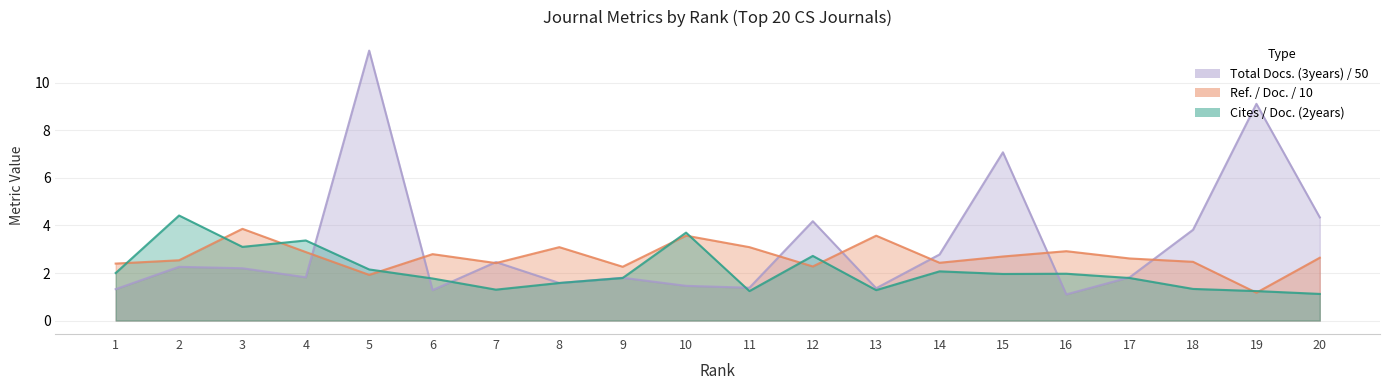

True or false: Total Docs. (3years) has a value of 1.1 at 16.

True